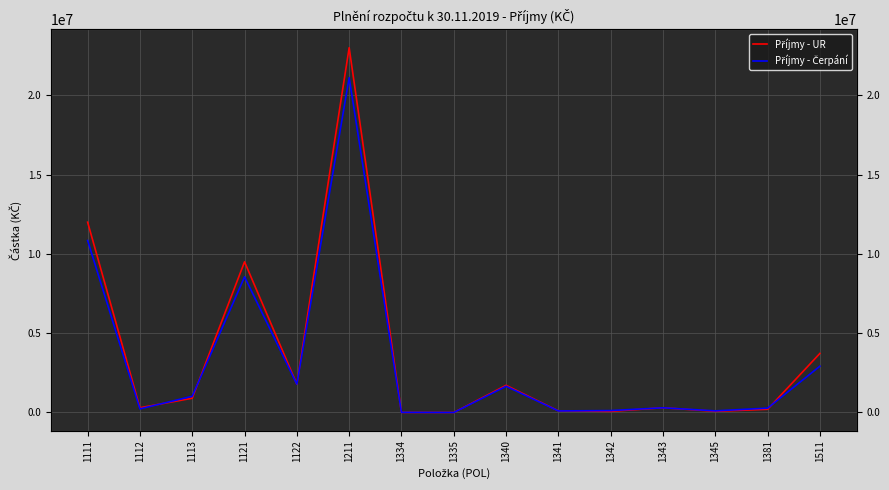

Reading left to right, list all the values displayed in this chart.

Příjmy - UR: 1111=12000000.0	1112=300000.0	1113=900000.0	1121=9500000.0	1122=1785810.0	1211=23000000.0	1334=3000.0	1335=1000.0	1340=1715000.0	1341=105000.0	1342=70000.0	1343=300000.0	1345=73000.0	1381=203000.0	1511=3725000.0
Příjmy - Čerpání: 1111=10844752.1	1112=227939.7	1113=1021683.2	1121=8553179.0	1122=1785810.0	1211=21108486.4	1334=7689.3	1335=0.0	1340=1653187.9	1341=98523.0	1342=121157.0	1343=296801.0	1345=102720.0	1381=275432.5	1511=2920409.3